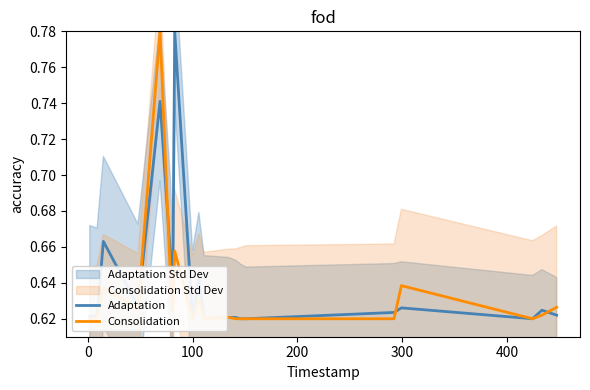

Rank the series by their maximum value, from highest to lowest.

Adaptation, Consolidation